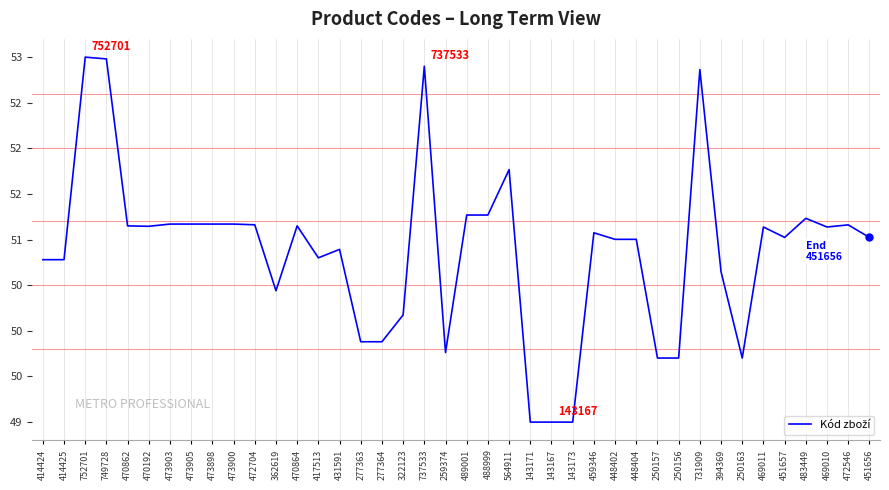

What is the smallest value displayed?

49.0